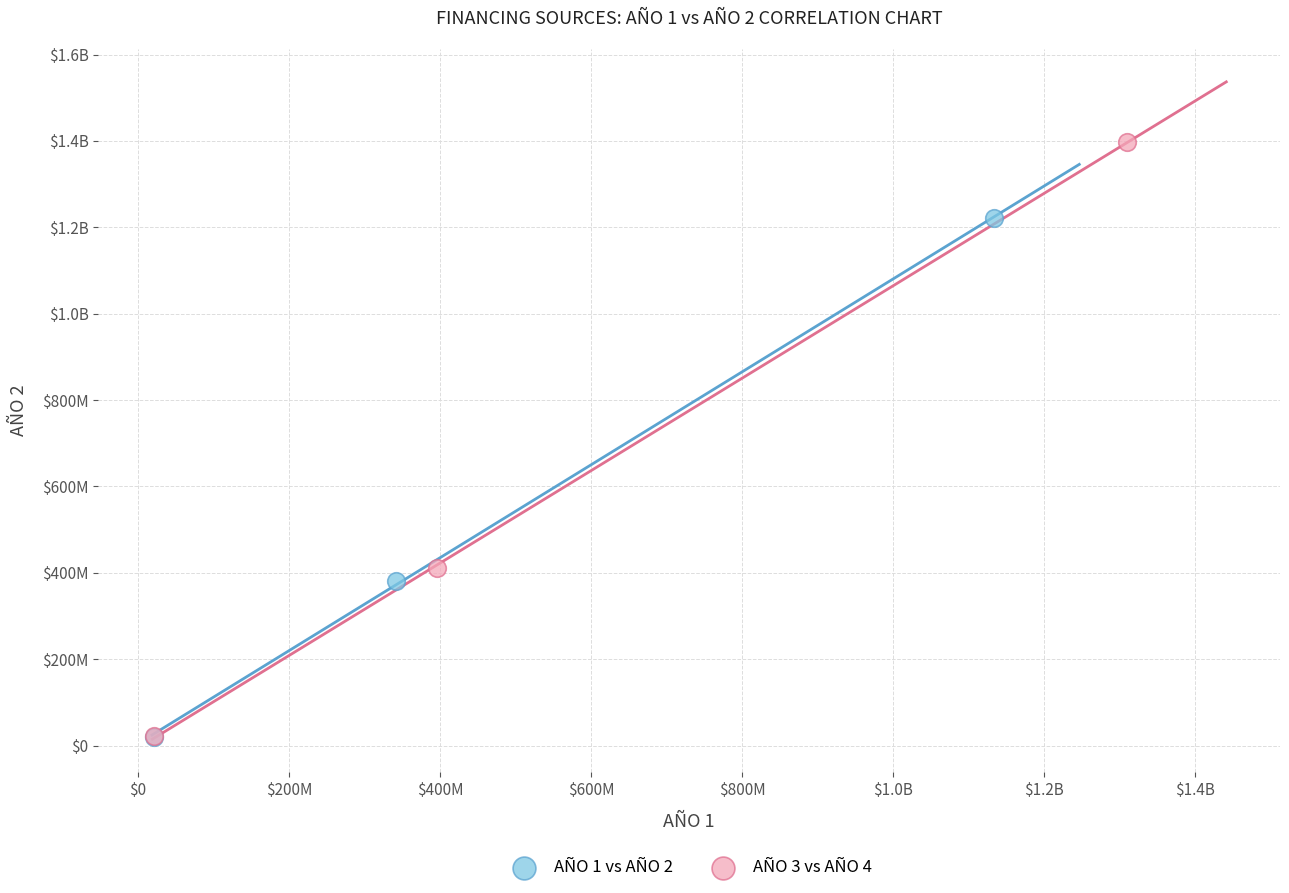

What are all the series names shown in the legend?

AÑO 1 vs AÑO 2, AÑO 3 vs AÑO 4